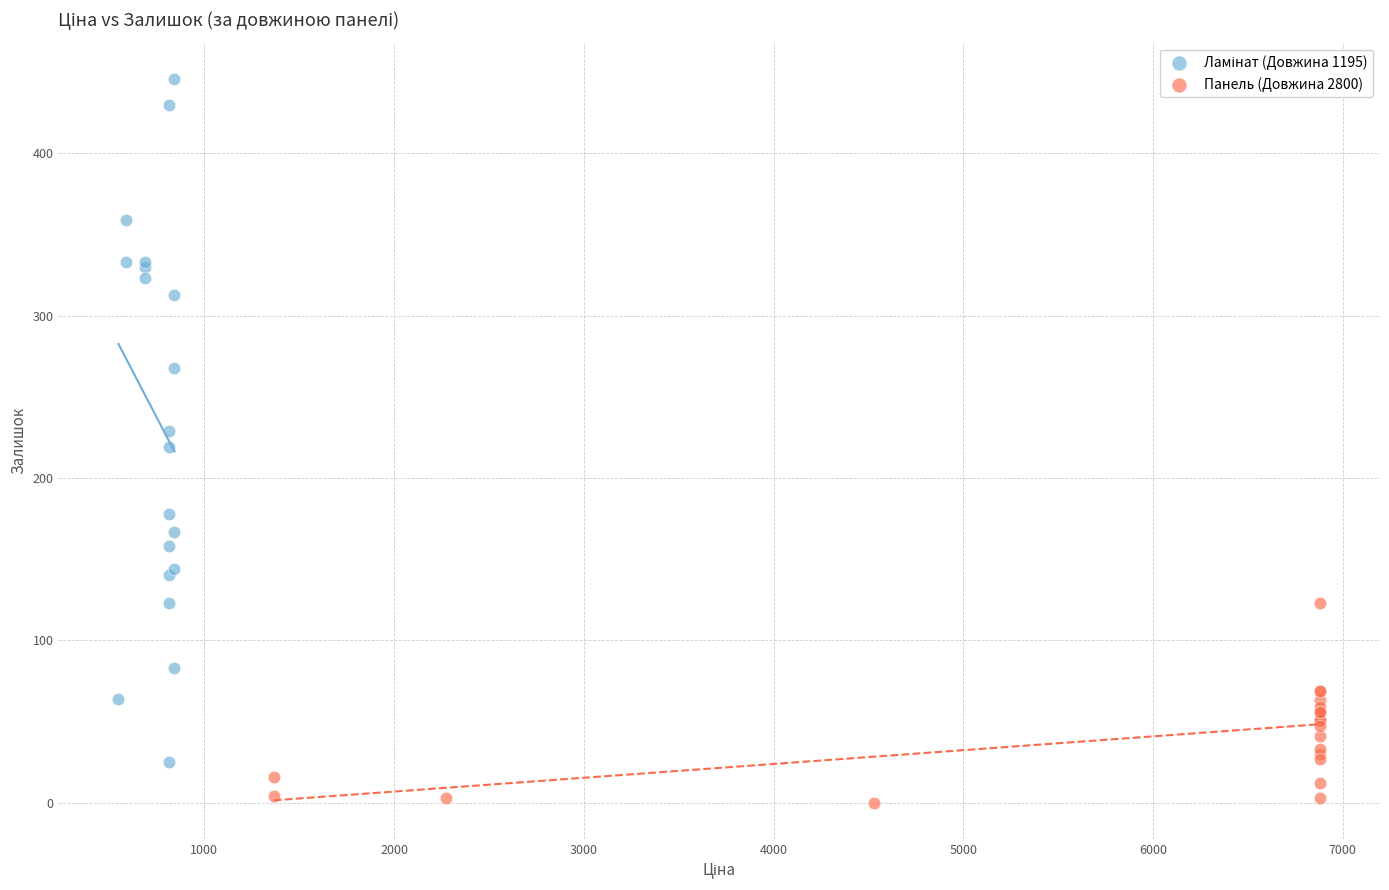

Which series reaches the minimum Y coordinate?

Панель (Довжина 2800)